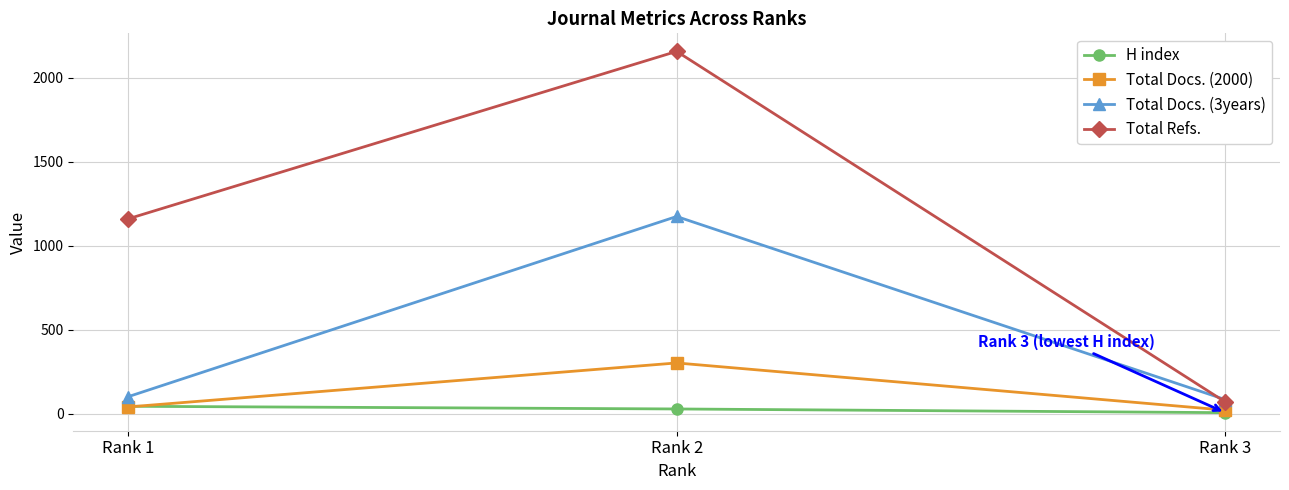

Reading left to right, transcribe all the data shown in this chart.

H index: 44	28	6
Total Docs. (2000): 40	302	21
Total Docs. (3years): 101	1174	84
Total Refs.: 1160	2157	70